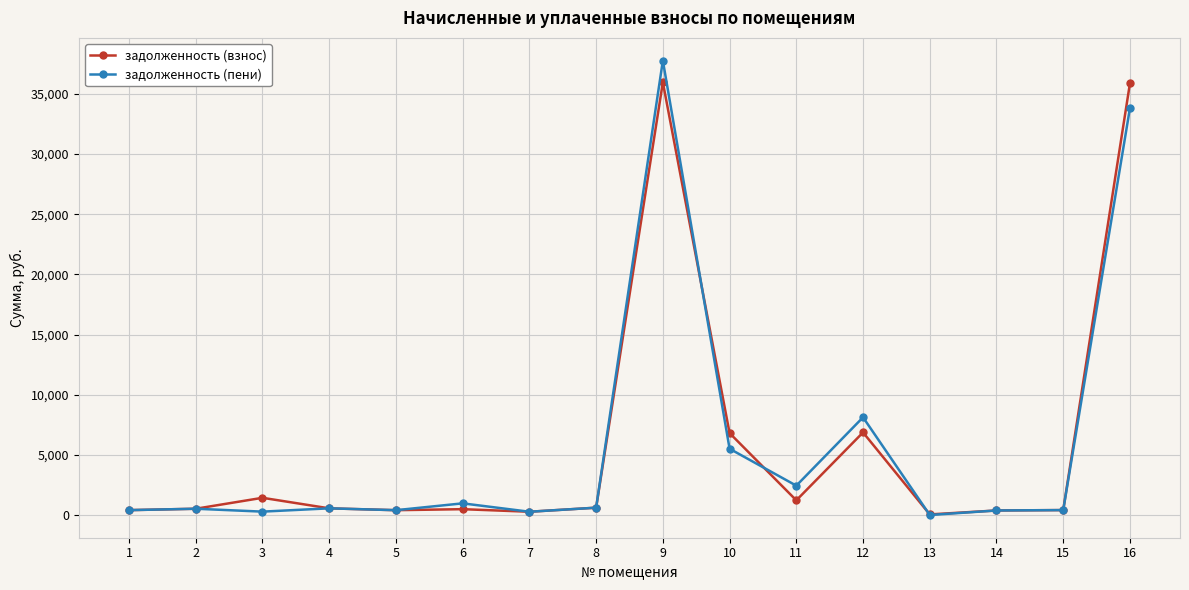

What are all the series names shown in the legend?

задолженность (взнос), задолженность (пени)